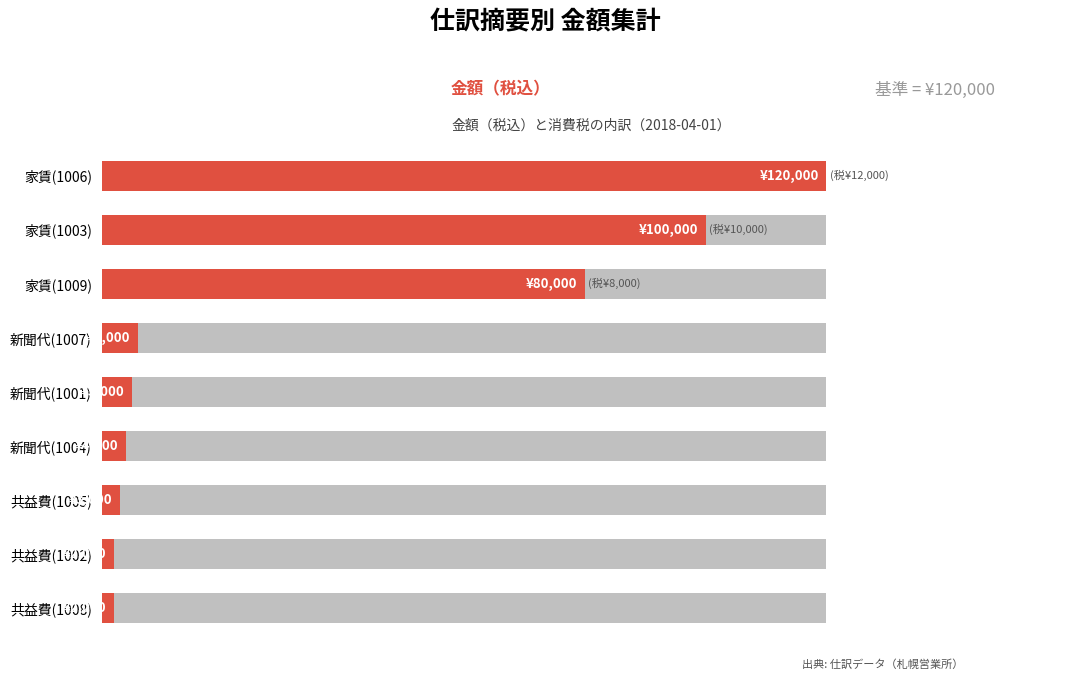

What is the smallest value displayed?

2000